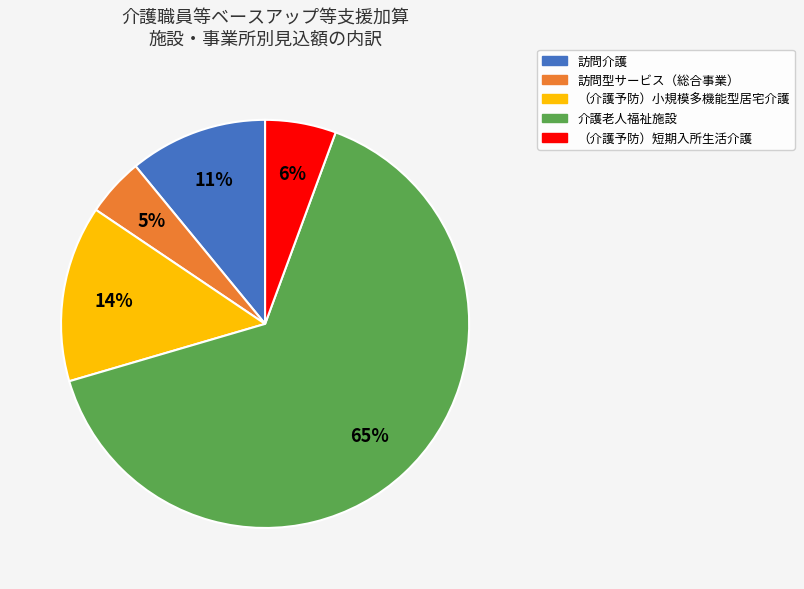

Does （介護予防）短期入所生活介護 account for over 50% of the chart?

No